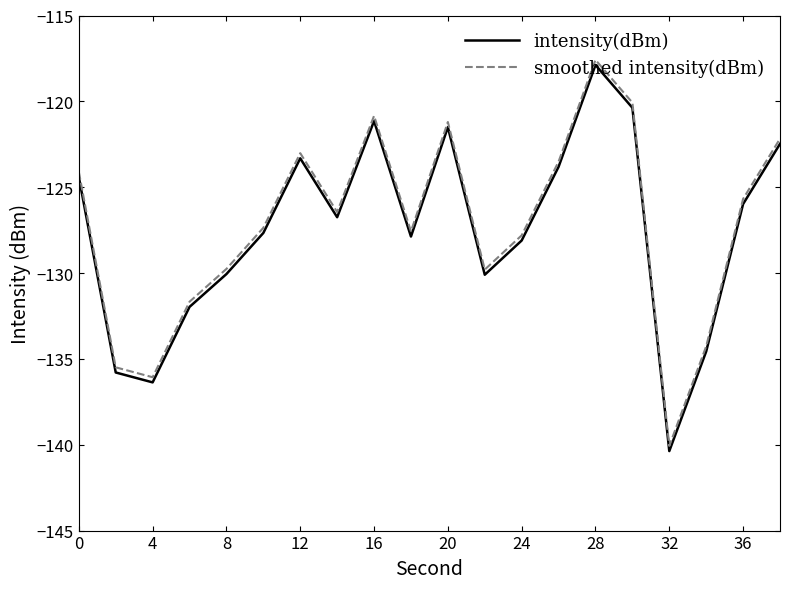

What is the lowest value of the smoothed intensity(dBm) series?

-140.1